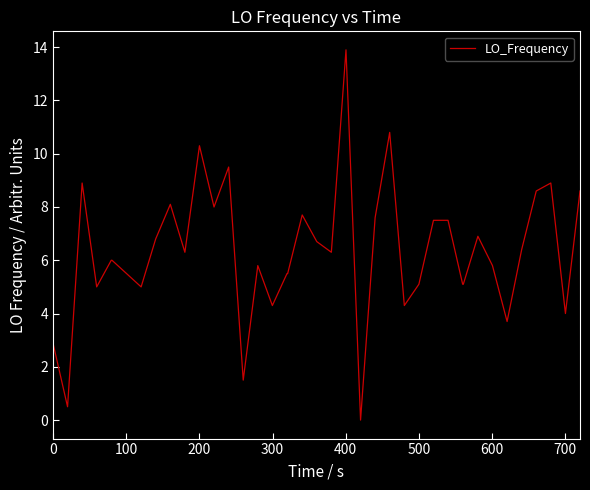

Count the number of data series in this chart.

1